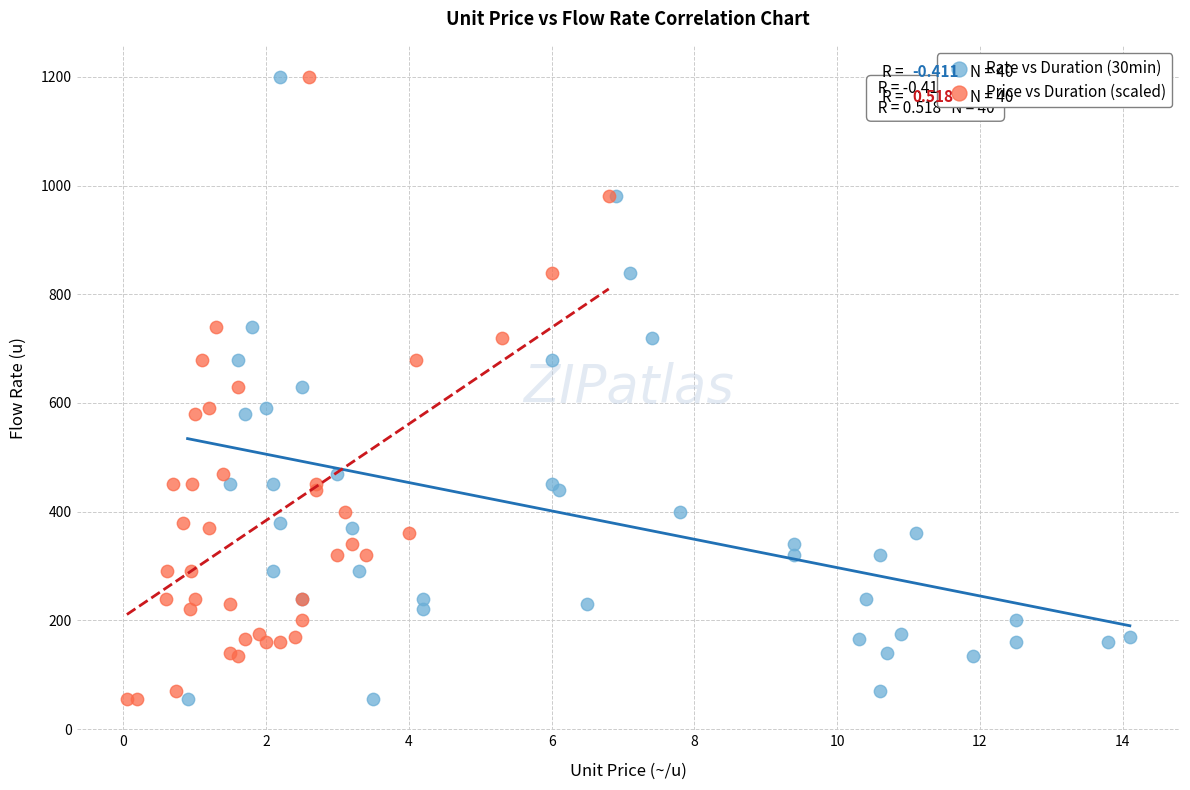

What are all the series names shown in the legend?

Rate vs Duration (30min), Price vs Duration (scaled)